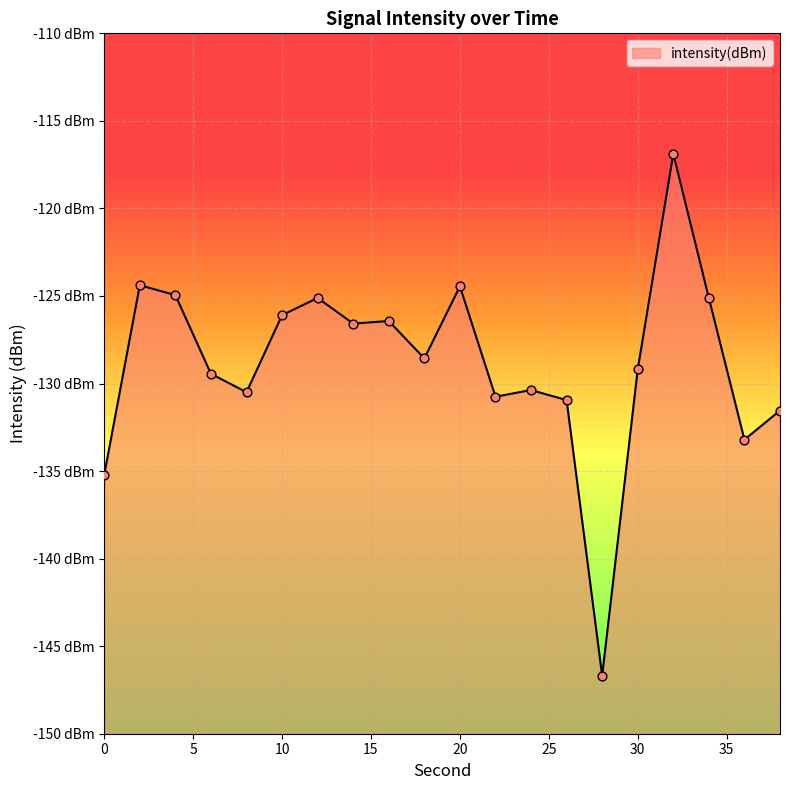

Which has a higher value, 20 or 4?

20